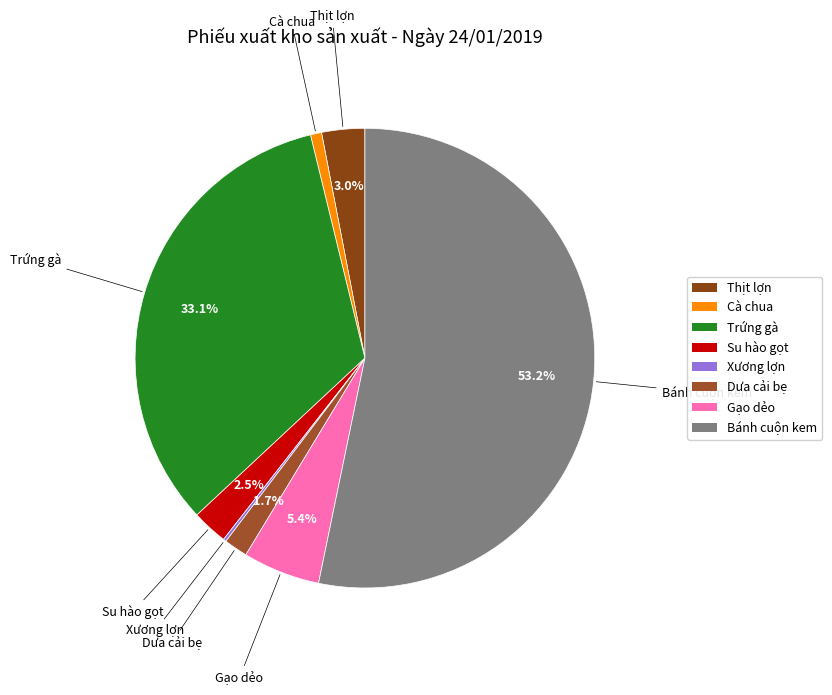

Is Bánh cuộn kem the majority of the pie?

Yes